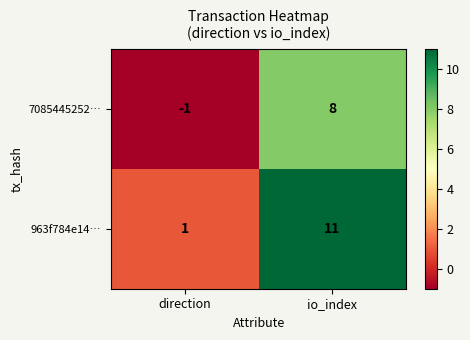

What is the sum of the 963f784e14… values at io_index and direction?

12